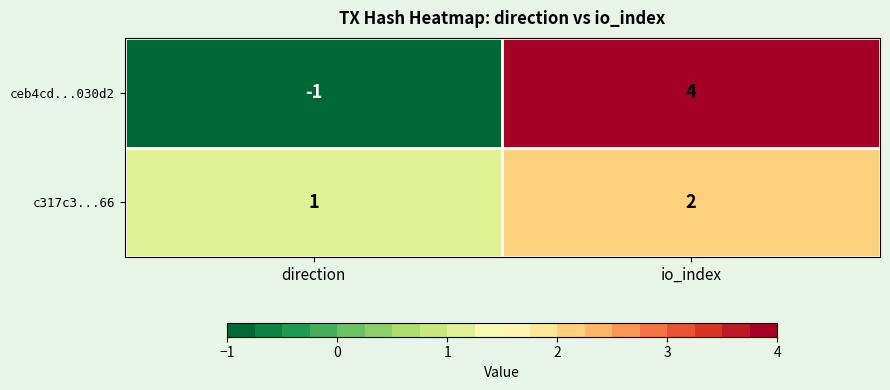

Reading left to right, extract all data points from this chart.

ceb4cd...030d2: -1	4
c317c3...66: 1	2